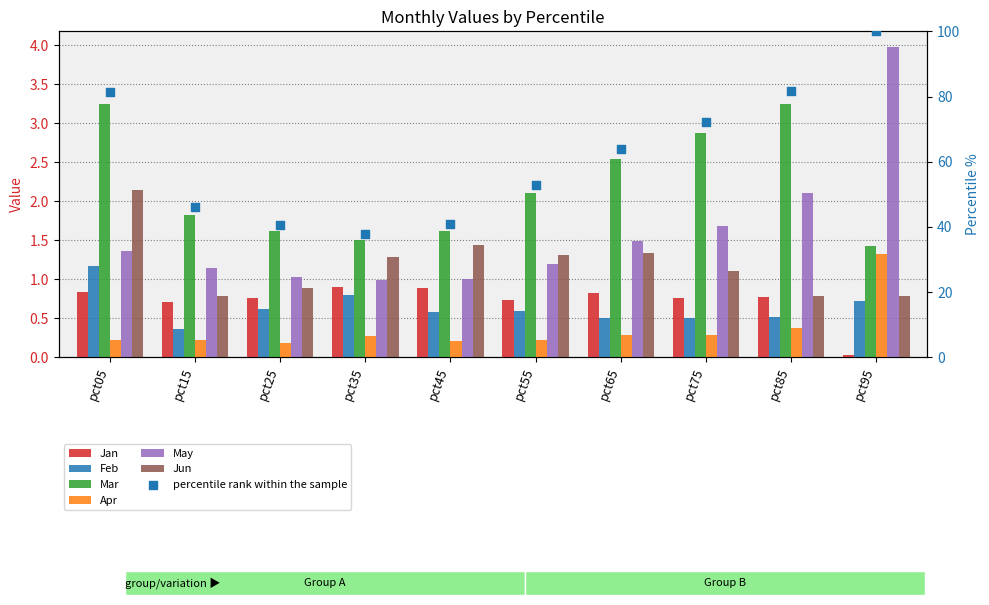

At which category is the sum across all series the highest?

pct05